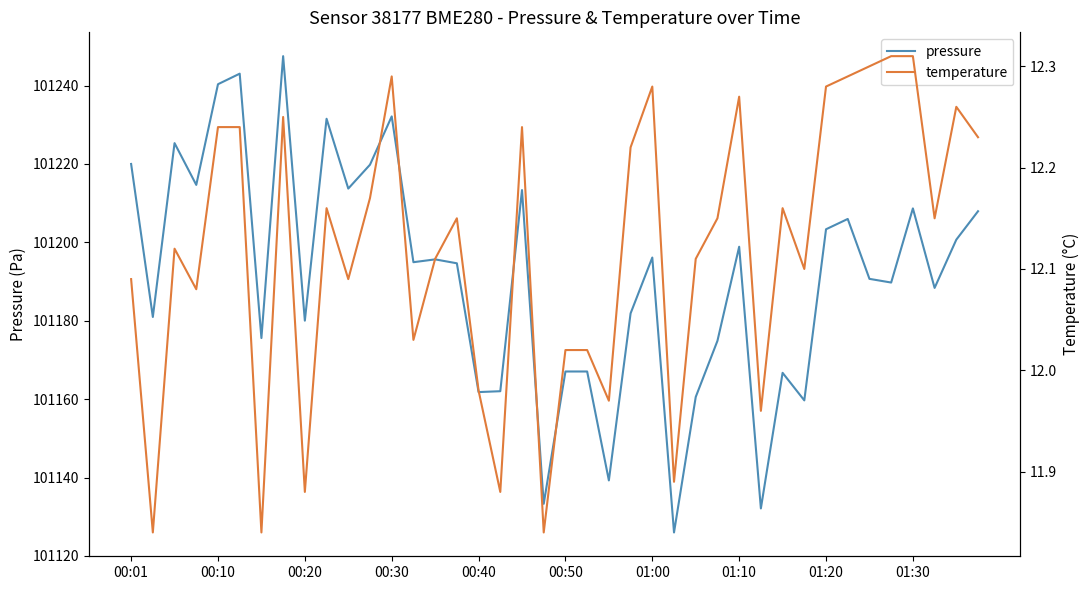

How many categories are shown in the chart?

40